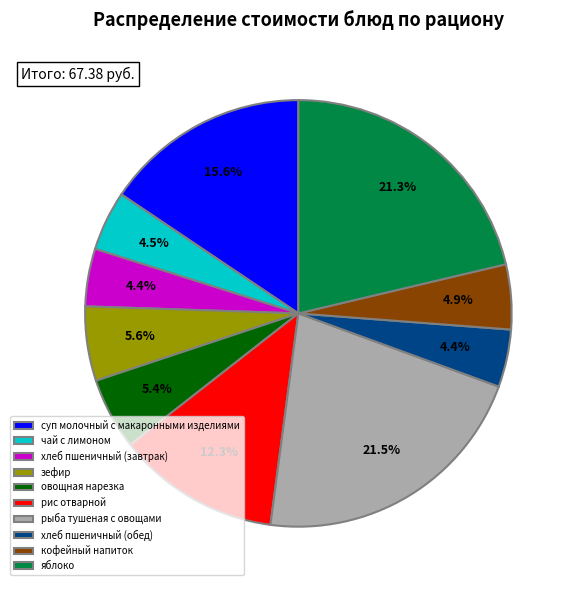

Between кофейный напиток and зефир, which is larger?

зефир